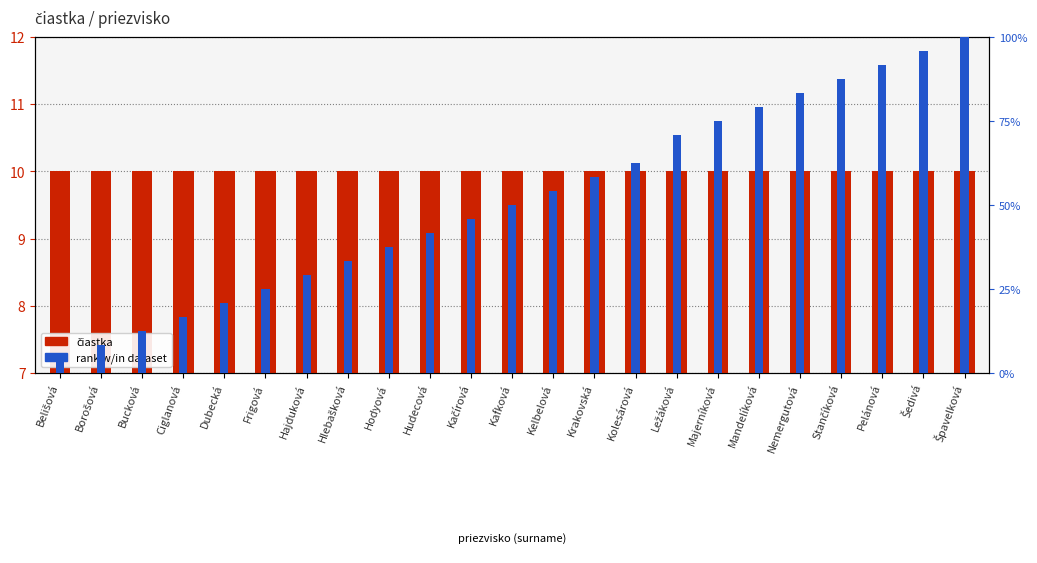

Reading right to left, extract all data points from this chart.

čiastka: 10.0	10.0	10.0	10.0	10.0	10.0	10.0	10.0	10.0	10.0	10.0	10.0	10.0	10.0	10.0	10.0	10.0	10.0	10.0	10.0	10.0	10.0	10.0
rank w/in dataset: 100.0	95.8	91.7	87.5	83.3	79.2	75.0	70.8	62.5	58.3	54.2	50.0	45.8	41.7	37.5	33.3	29.2	25.0	20.8	16.7	12.5	8.3	4.2